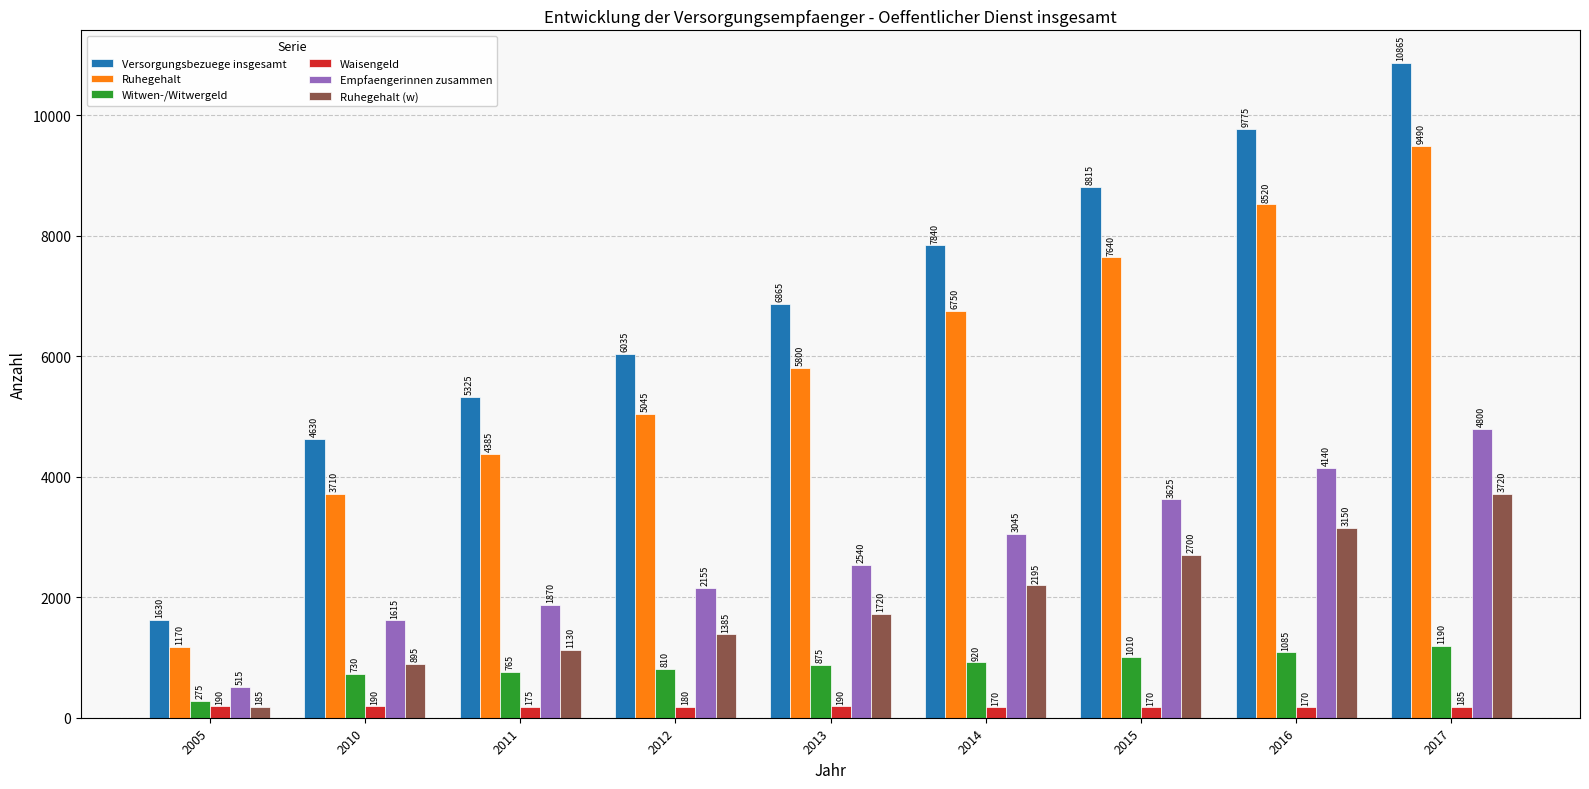

Rank the series by their maximum value, from highest to lowest.

Versorgungsbezuege insgesamt, Ruhegehalt, Empfaengerinnen zusammen, Ruhegehalt (w), Witwen-/Witwergeld, Waisengeld